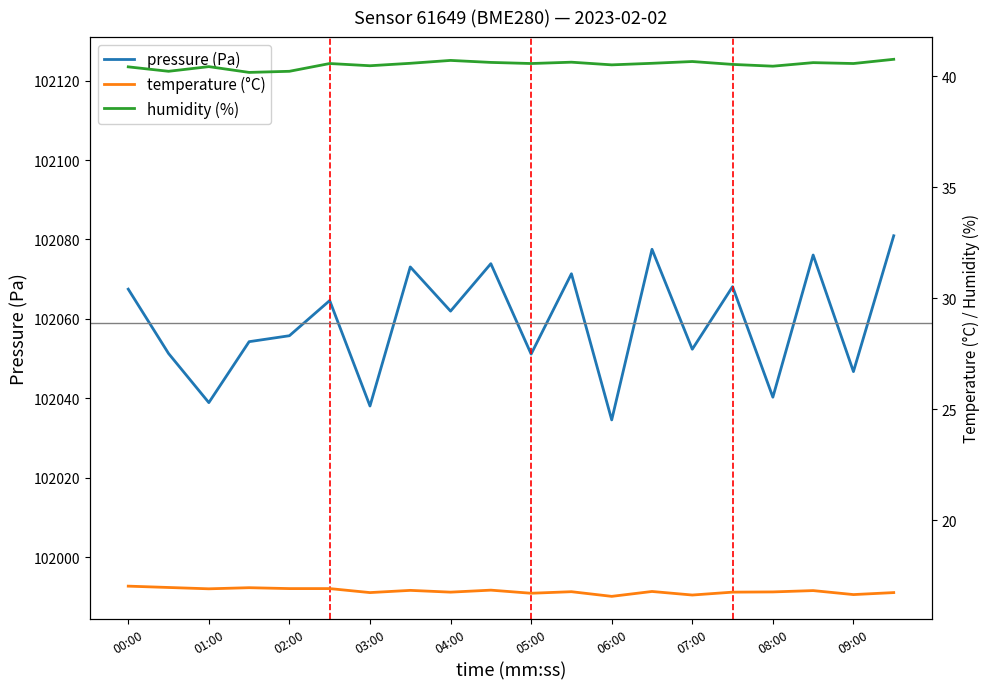

What is the sum of all temperature (°C) values?

336.3